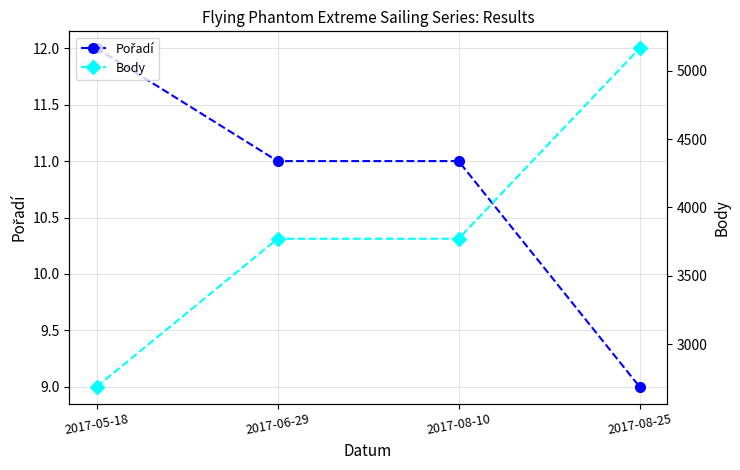

What is the label of the 2nd point from the right?

2017-08-10